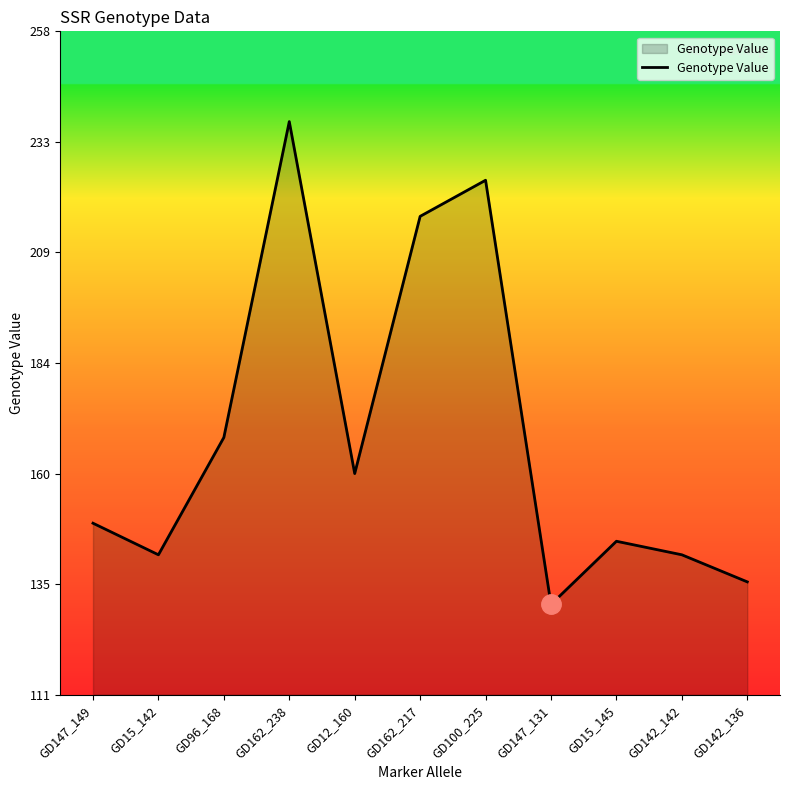

How many lines are shown in the chart?

1